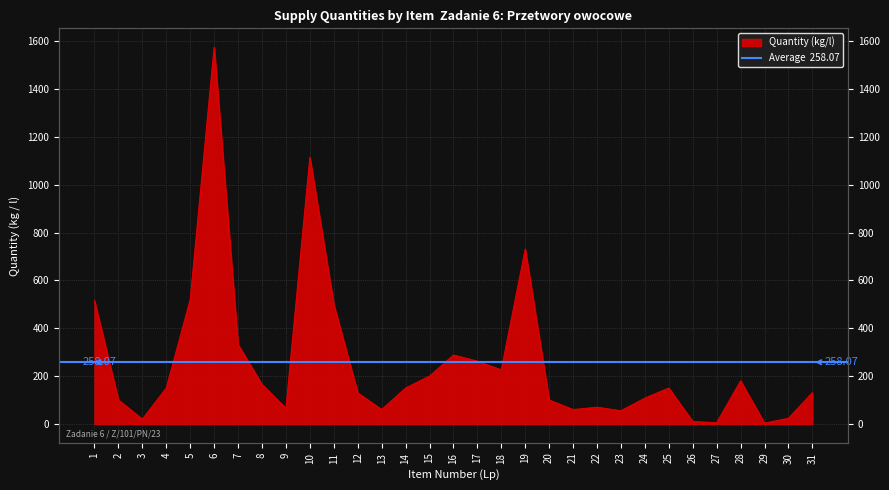

How many points are lower than both their immediate neighbors (excluding endpoints)?

8